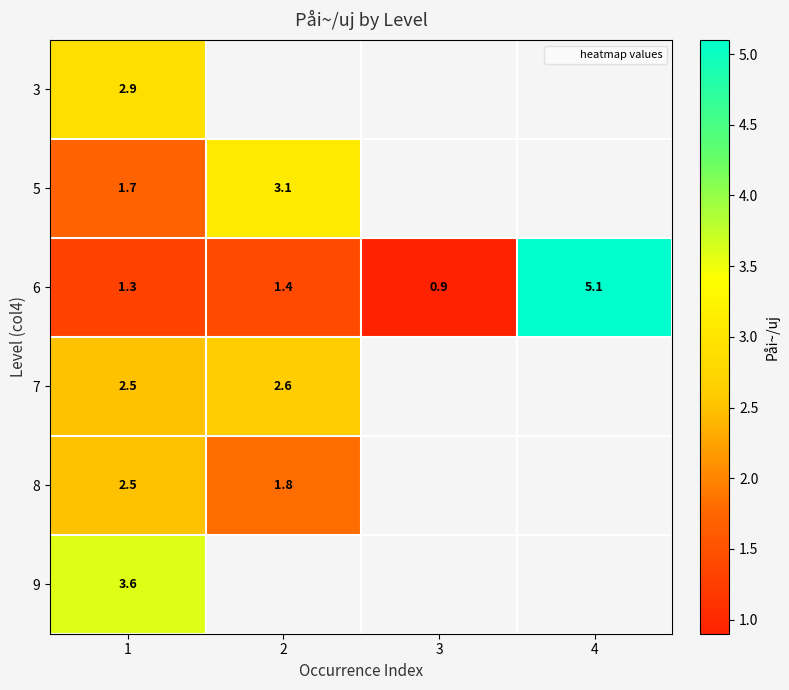

Which series has the largest total across all categories?

6